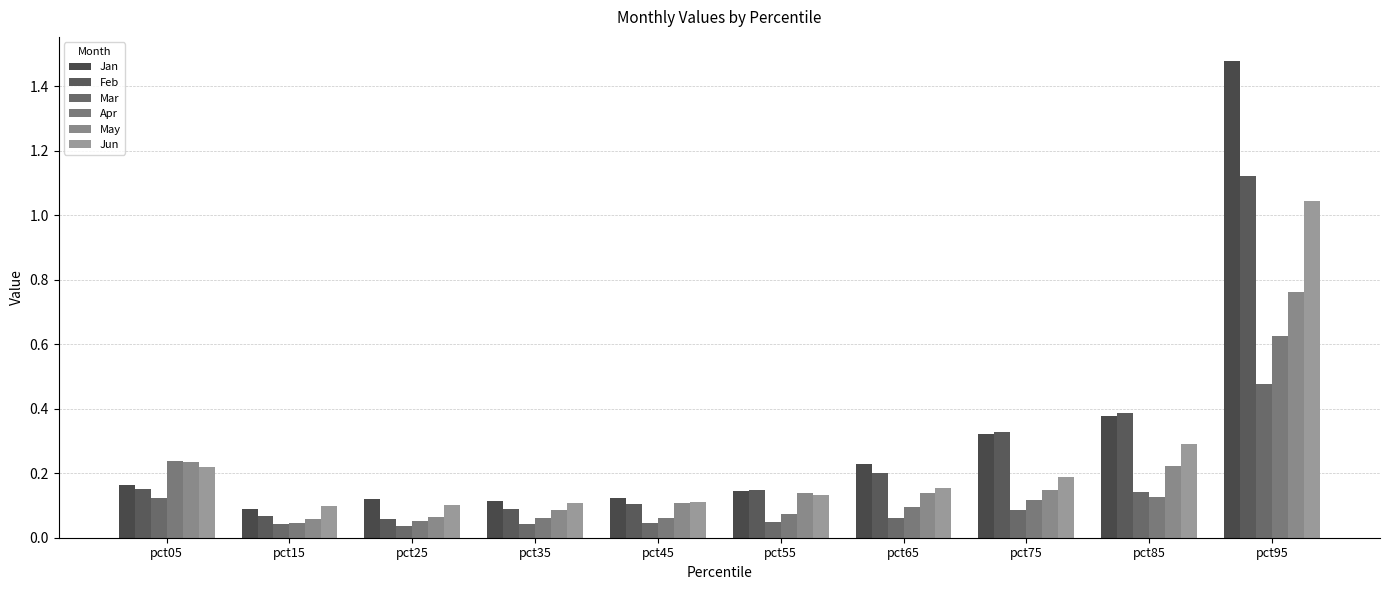

The value of Mar at pct85 is 0.1. True or false?

True